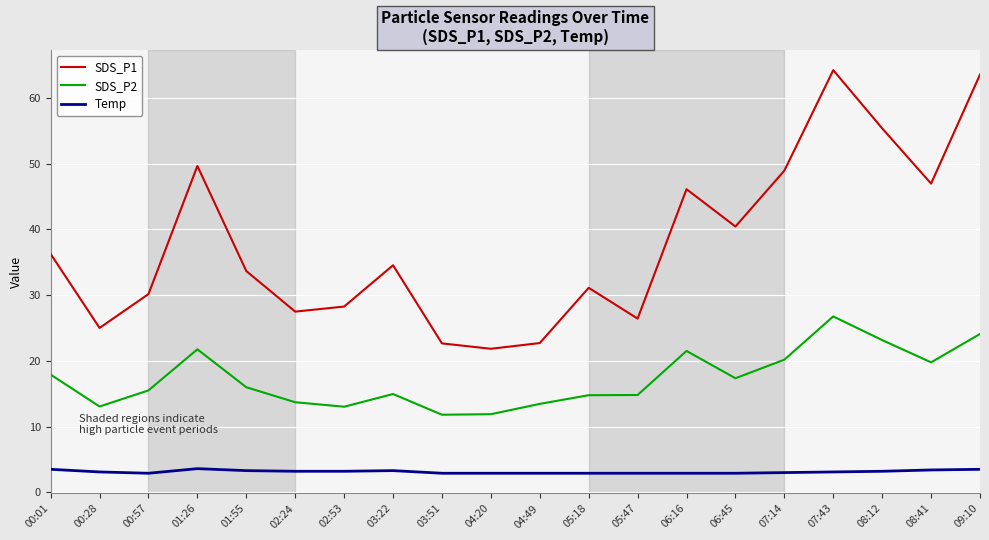

Is it true that Temp equals 3.3 at 01:55?

True